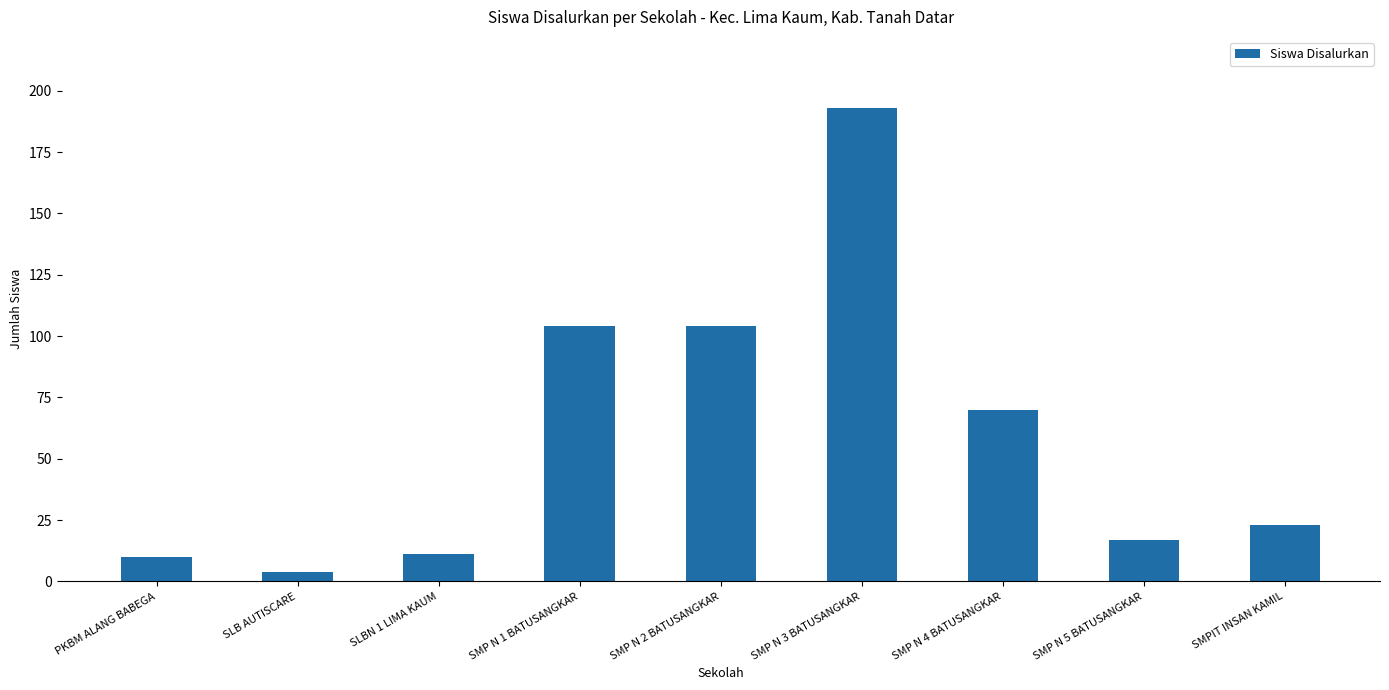

Where does the data first go above 23?

SMP N 1 BATUSANGKAR